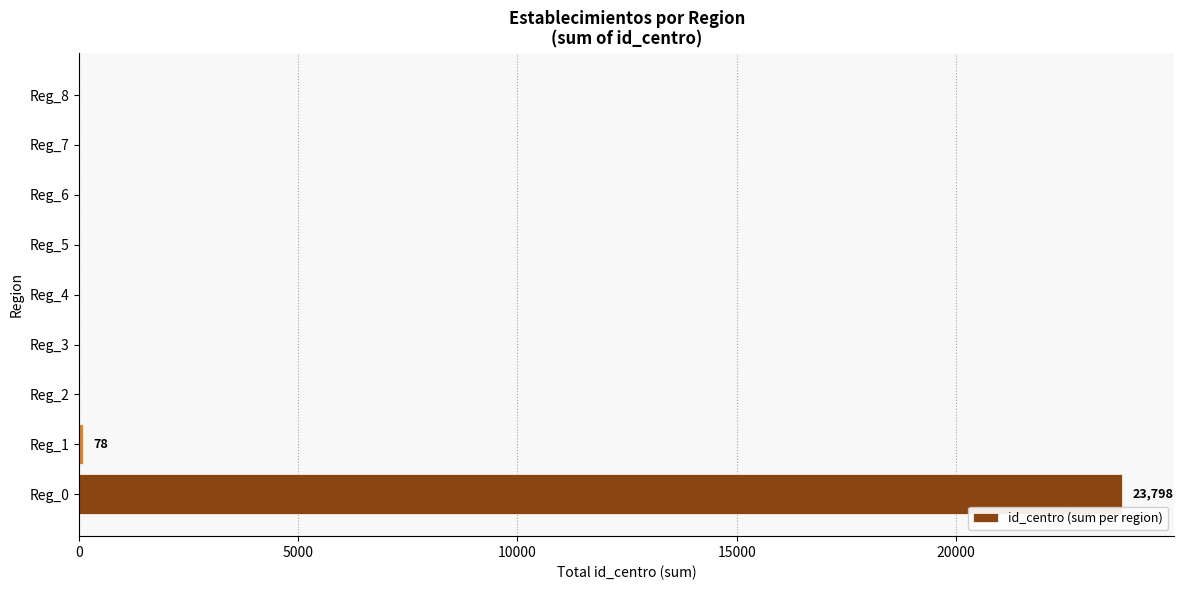

What is the greatest value displayed?

23798